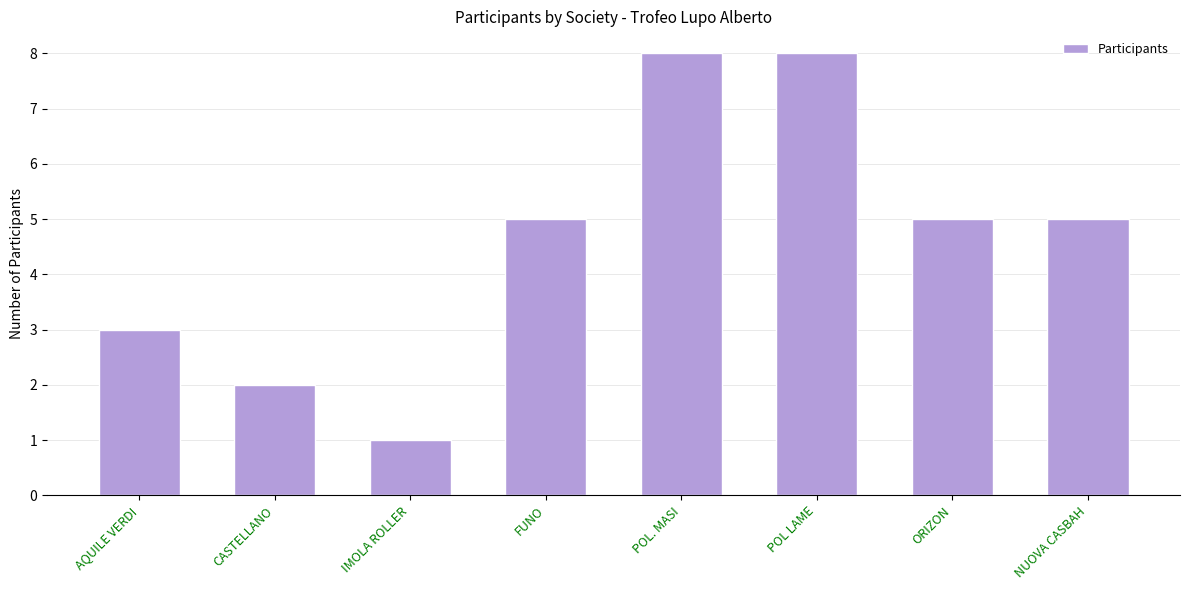

What is the change in value from CASTELLANO to FUNO?

+3